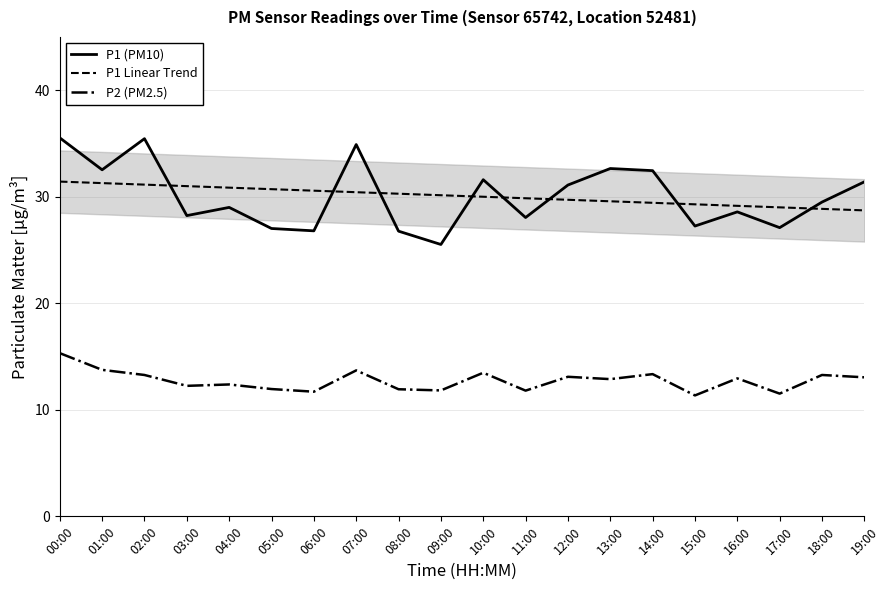

Count the number of data series in this chart.

3